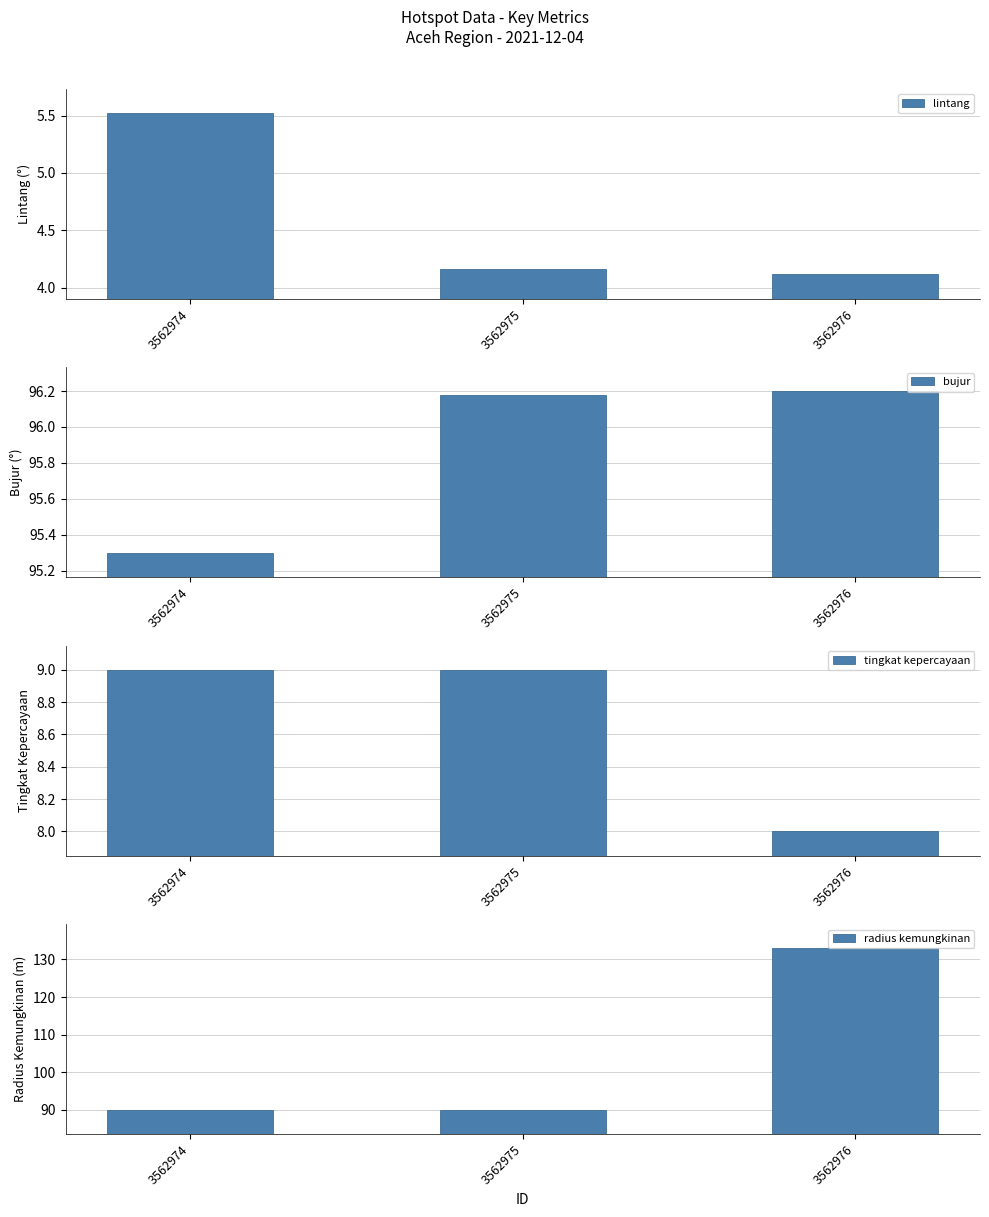

Read the bujur value at 3562975.

96.2